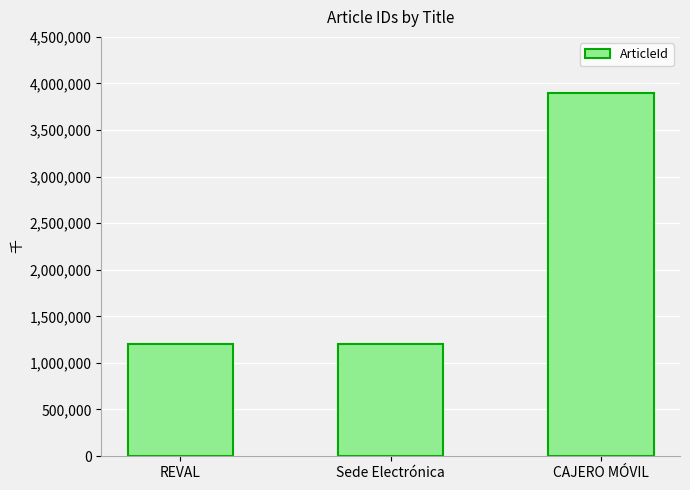

What is the value of the 2nd bar from the left?

1207063